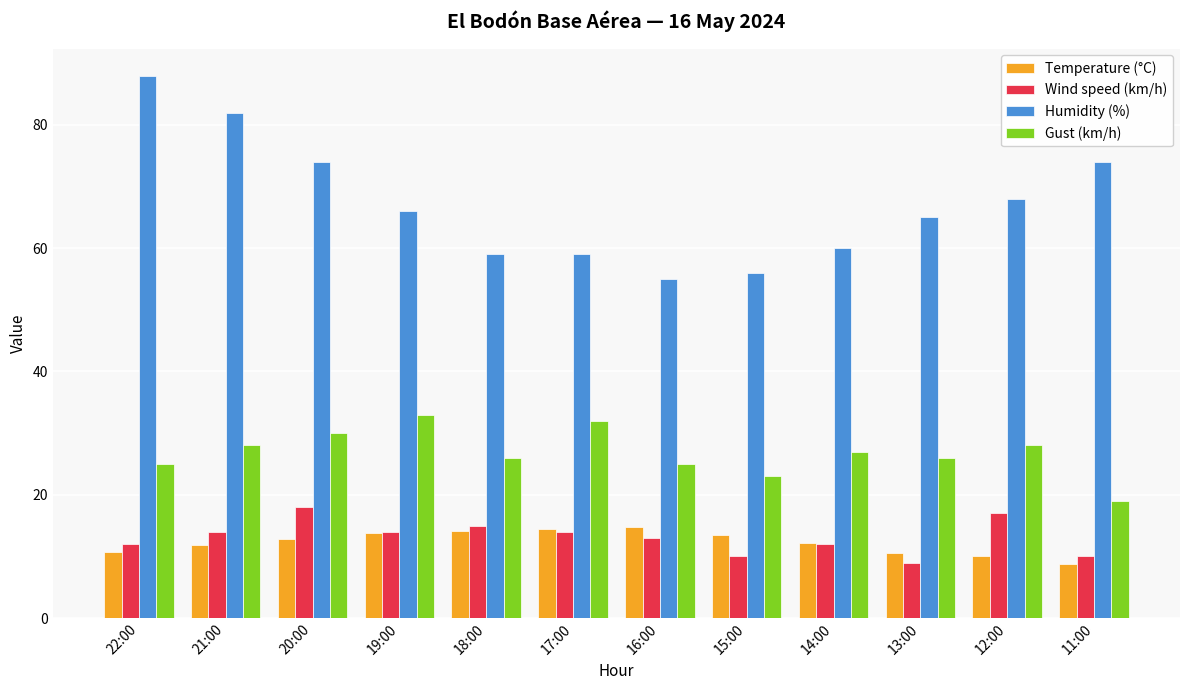

At how many categories does at least one series exceed 75?

2